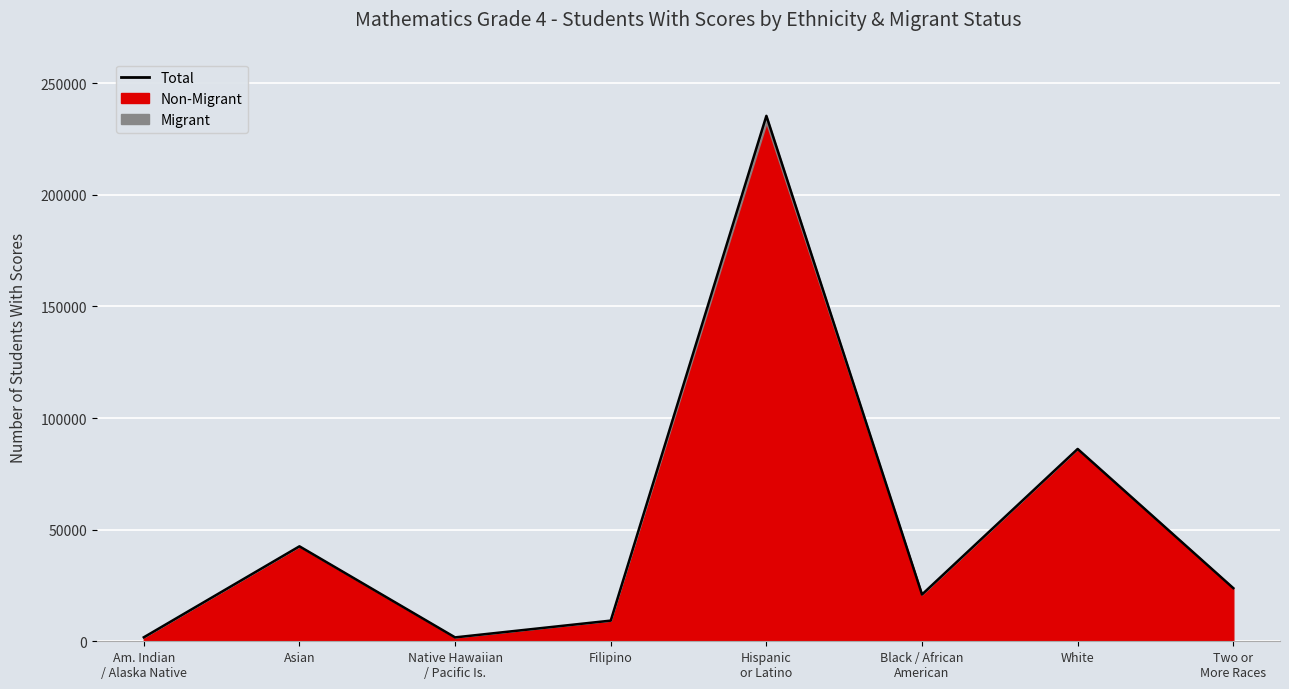

What is the average value?

52697